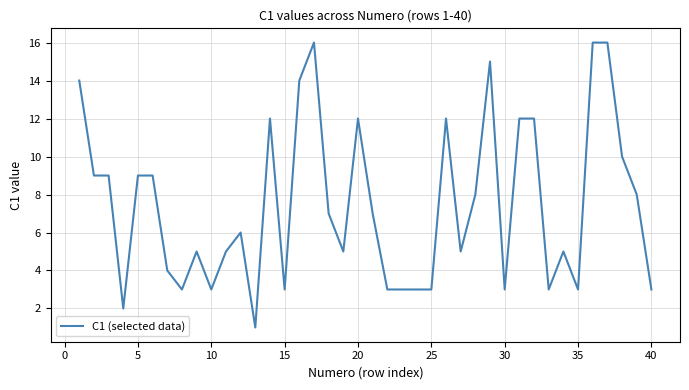

What is the difference between the maximum and minimum values?

15